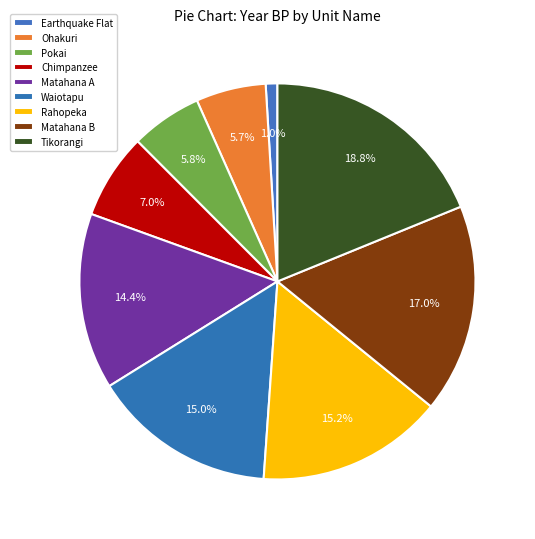

Count the number of slices in the pie.

9